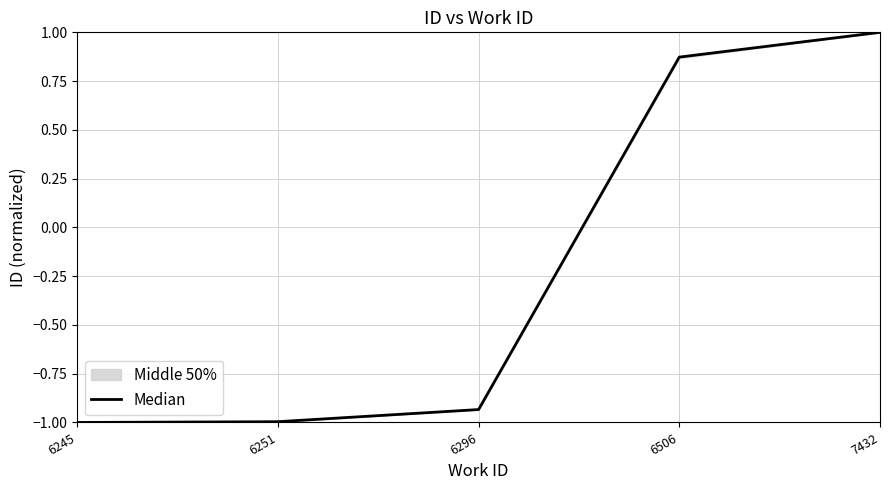

True or false: there are more than 0 points higher than both neighbors.

False